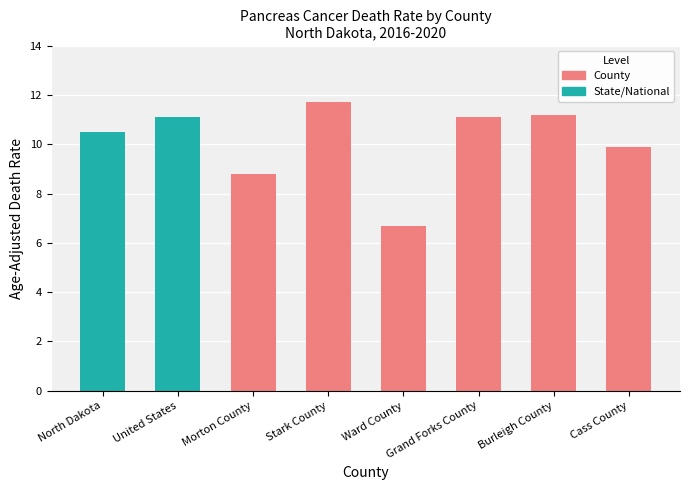

What is the difference between the maximum and minimum values?

5.0